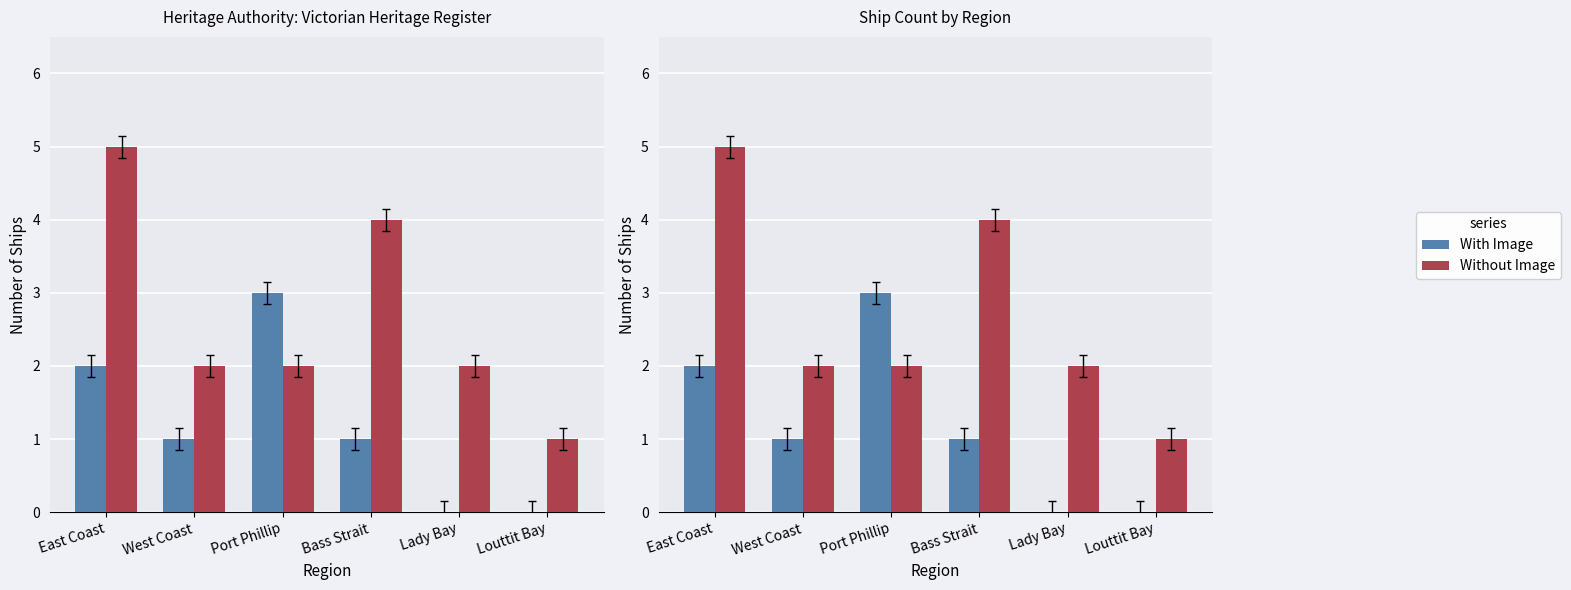

At which category is the sum across all series the highest?

East Coast